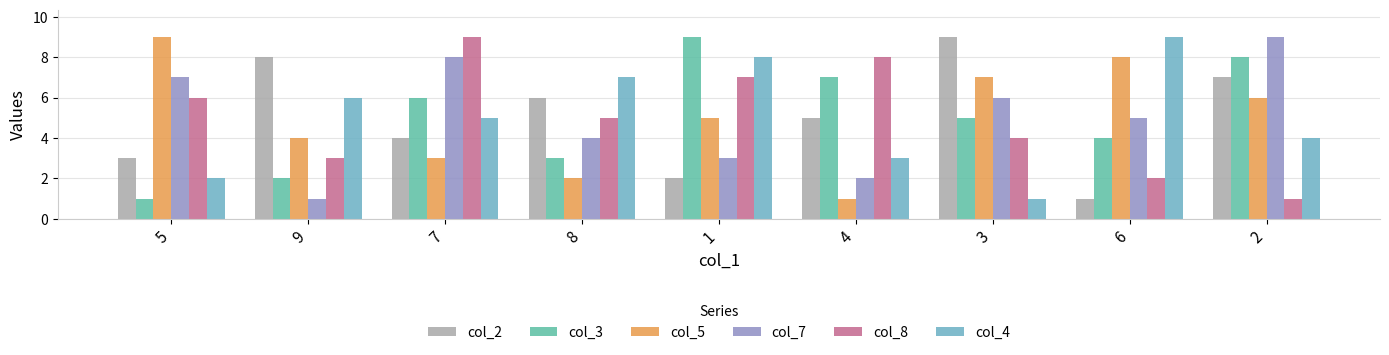

Count the number of categories in the chart.

9